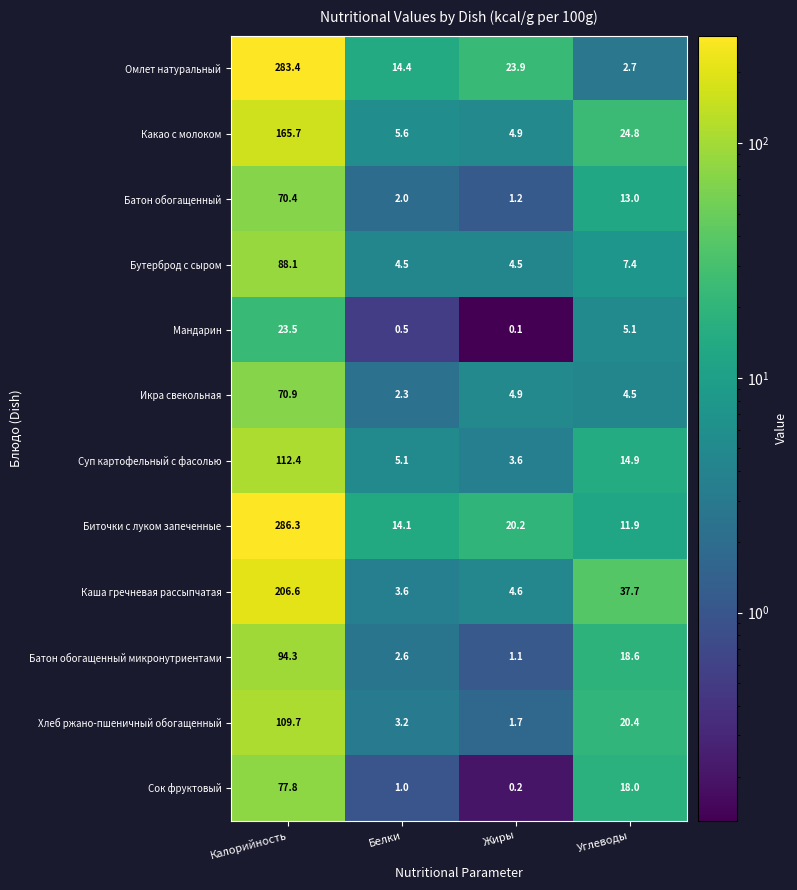

What is the sum of all Какао с молоком values?

201.0